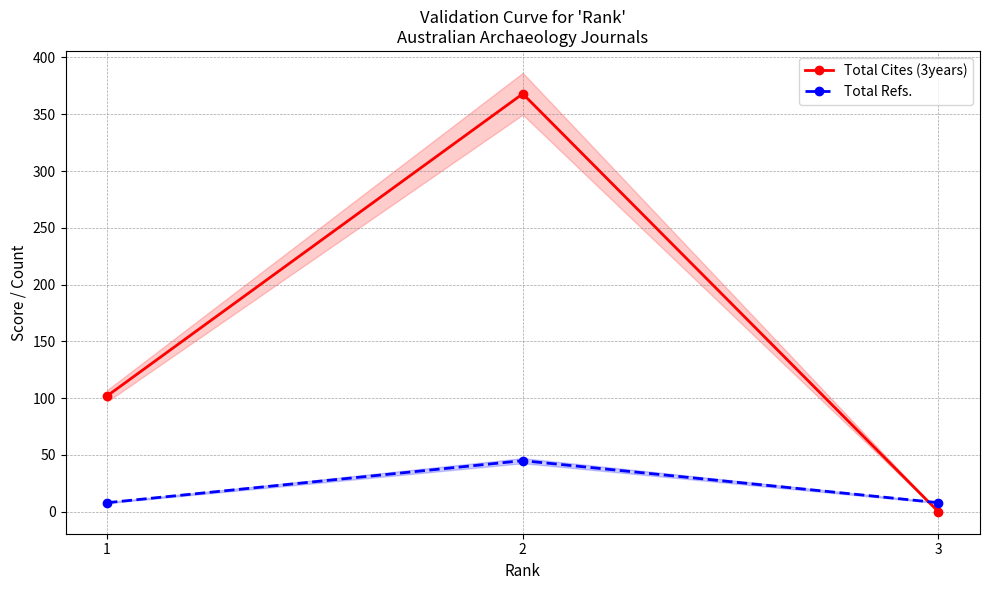

How many series are shown in this chart?

2